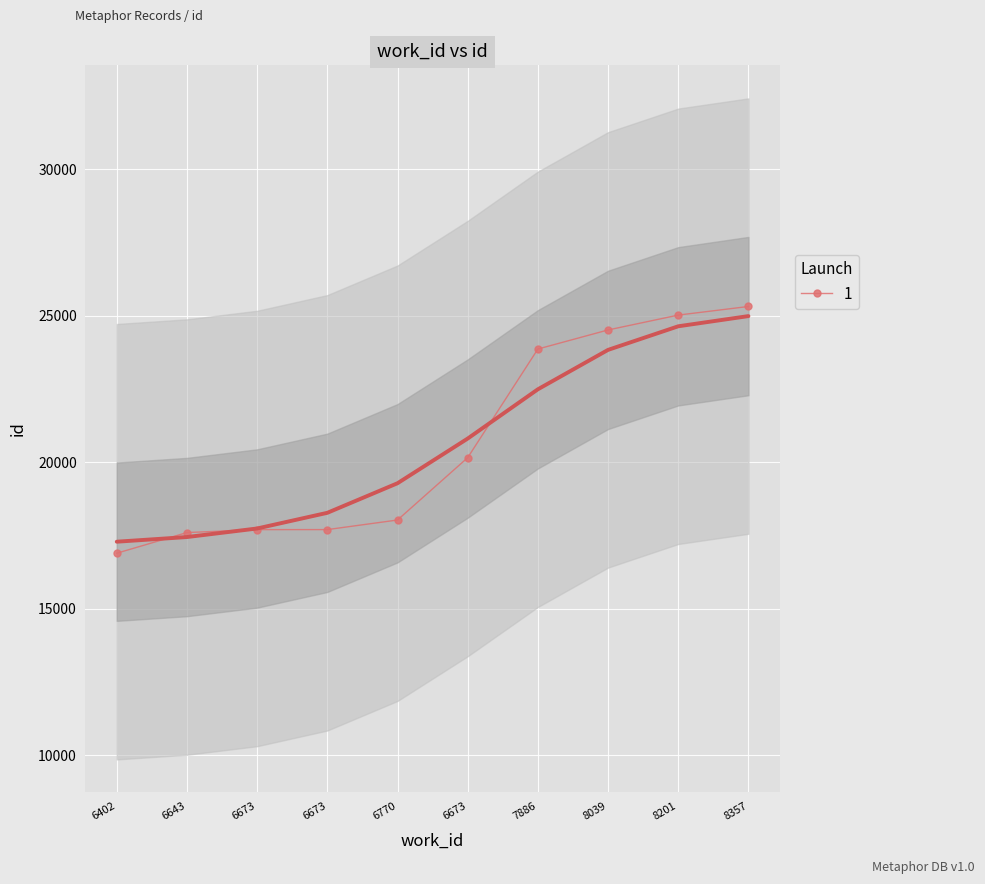

What is the sum of all values?

206753